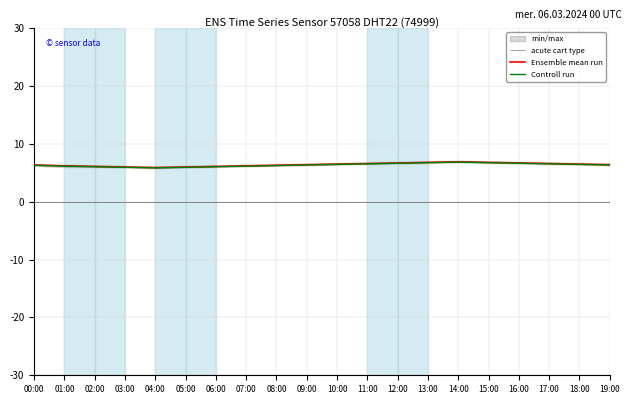

Reading left to right, extract all data points from this chart.

acute cart type: 00:00=0.0	01:00=0.0	02:00=0.0	03:00=0.0	04:00=0.0	05:00=0.0	06:00=0.0	07:00=0.0	08:00=0.0	09:00=0.0	10:00=0.0	11:00=0.0	12:00=0.0	13:00=0.0	14:00=0.0	15:00=0.0	16:00=0.0	17:00=0.0	18:00=0.0	19:00=0.0
Ensemble mean run: 00:00=6.3	01:00=6.2	02:00=6.1	03:00=6.0	04:00=5.9	05:00=6.0	06:00=6.1	07:00=6.2	08:00=6.3	09:00=6.4	10:00=6.5	11:00=6.6	12:00=6.7	13:00=6.8	14:00=6.9	15:00=6.8	16:00=6.7	17:00=6.6	18:00=6.5	19:00=6.4
Controll run: 00:00=6.3	01:00=6.2	02:00=6.0	03:00=6.0	04:00=5.9	05:00=6.0	06:00=6.0	07:00=6.2	08:00=6.2	09:00=6.4	10:00=6.5	11:00=6.5	12:00=6.7	13:00=6.8	14:00=6.9	15:00=6.8	16:00=6.7	17:00=6.5	18:00=6.5	19:00=6.4